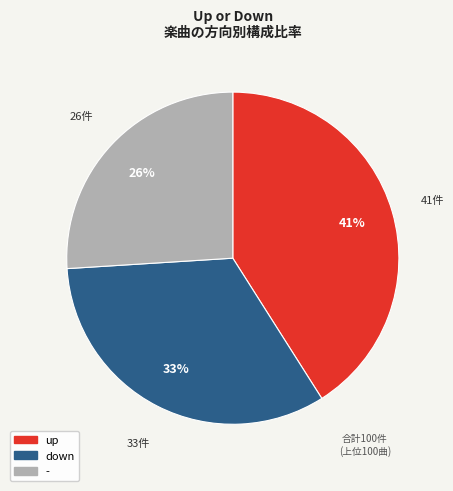

Which slice is the smallest?

-